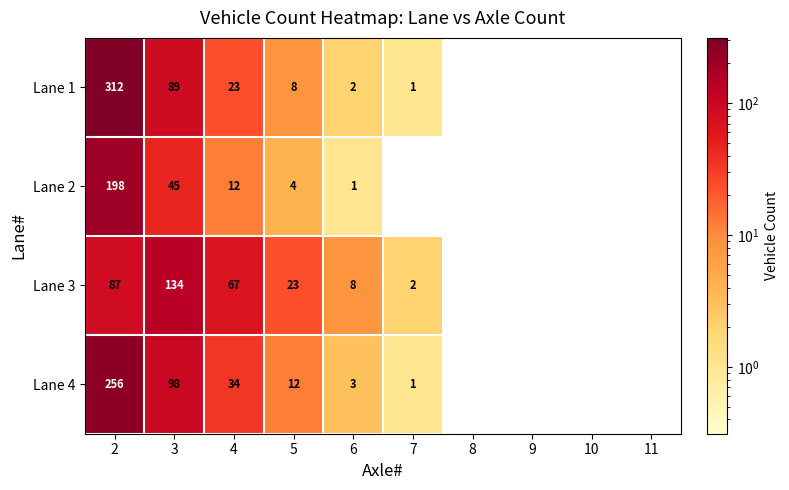

Rank the series at 3 from highest to lowest value.

Lane 3, Lane 4, Lane 1, Lane 2